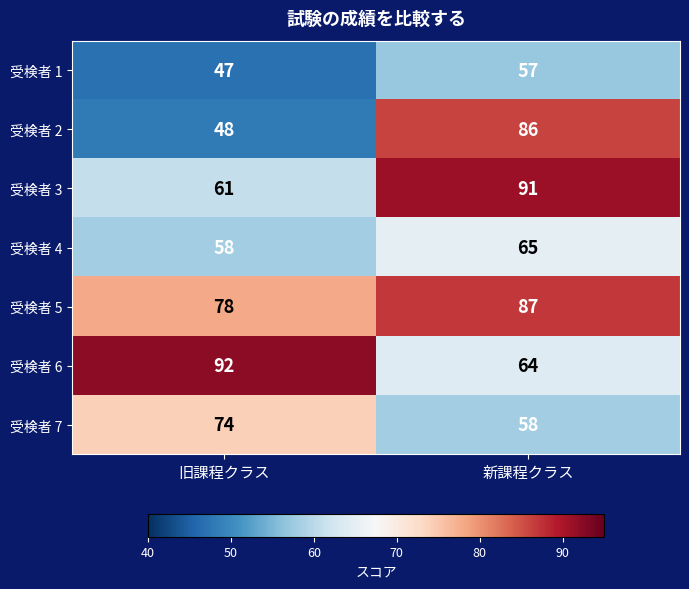

What is the maximum value shown in the chart?

92